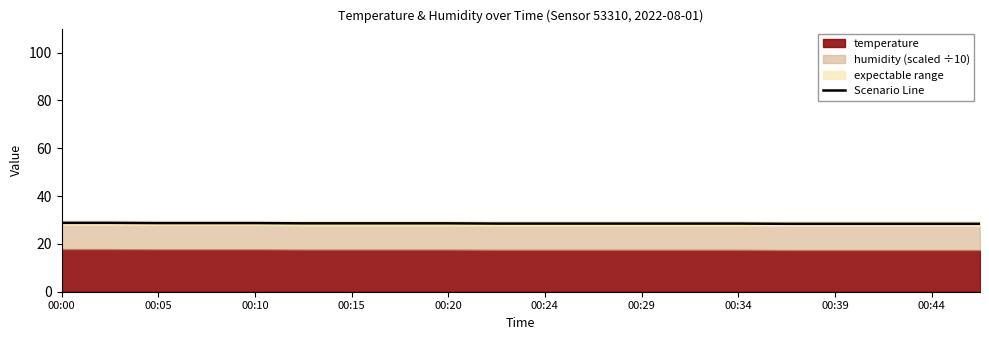

What is the change in value from 00:05 to 00:15?

-0.1